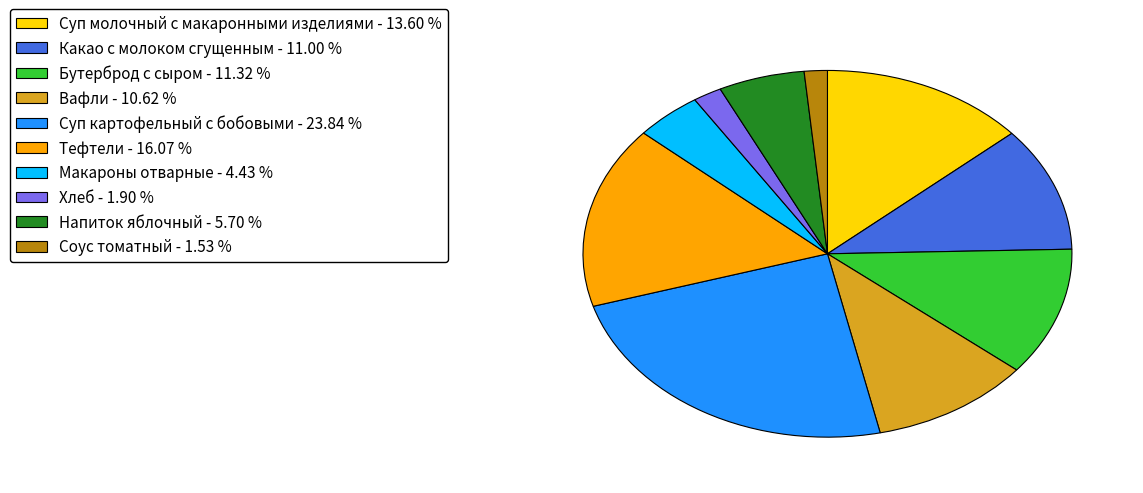

Combined, do Суп молочный с макаронными изделиями and Вафли account for over 50%?

No